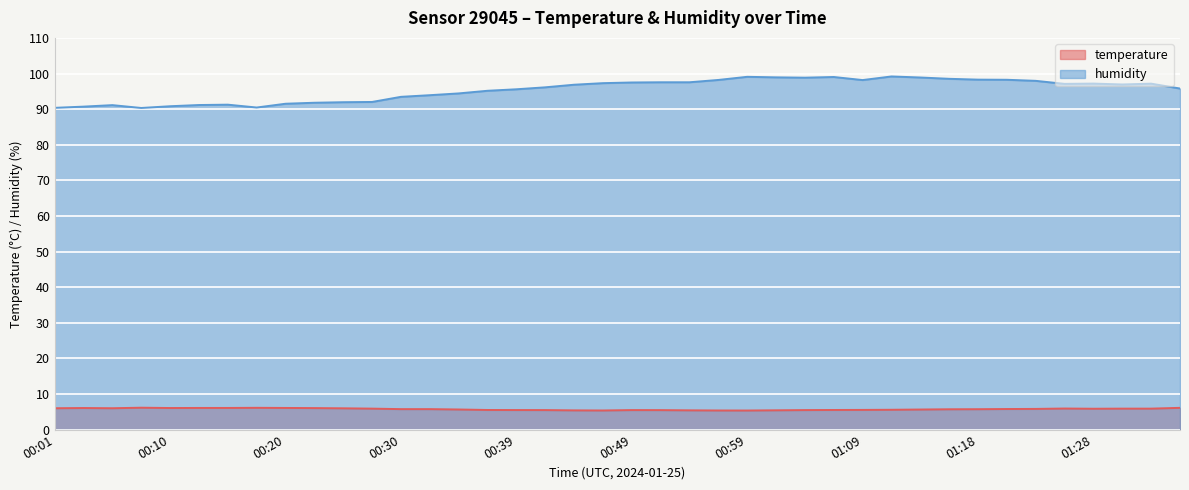

True or false: temperature and humidity cross at least once.

False